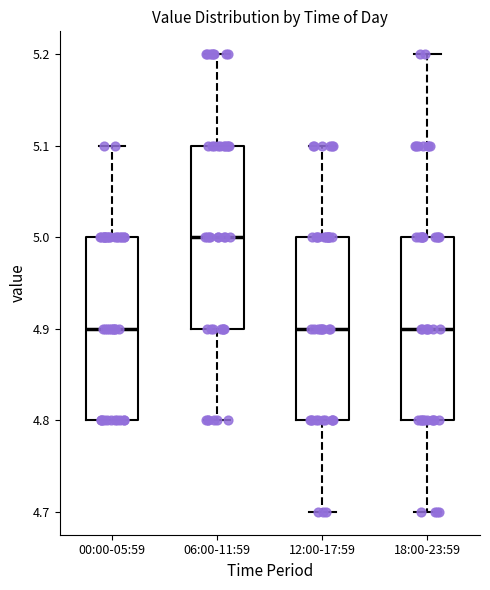

Reading left to right, read every box against the y-axis: the position of its median line, the range the box covers, and the ends of its whiskers. The values are not printed on the chart, so give them approximately, as read against the axis.

00:00-05:59: median 4.9, box 4.8 to 5.0, whiskers 4.8 to 5.1
06:00-11:59: median 5.0, box 4.9 to 5.1, whiskers 4.8 to 5.2
12:00-17:59: median 4.9, box 4.8 to 5.0, whiskers 4.7 to 5.1
18:00-23:59: median 4.9, box 4.8 to 5.0, whiskers 4.7 to 5.2